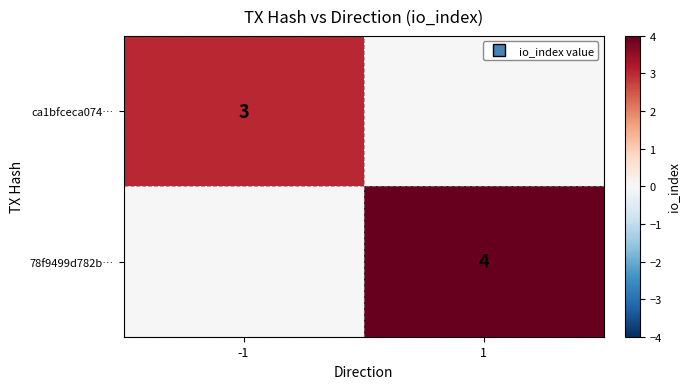

At how many categories does at least one series exceed 0?

2